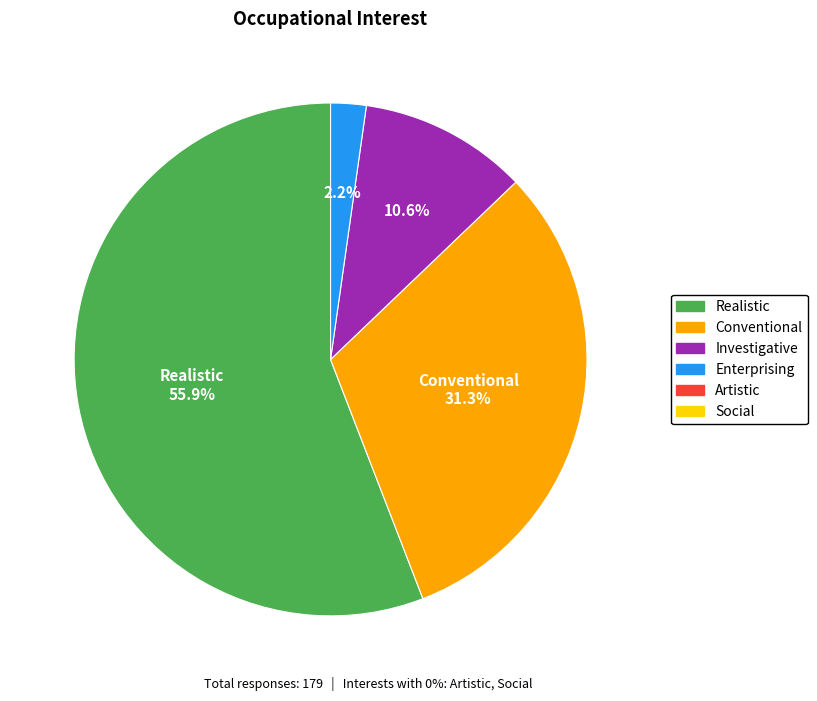

Is there any slice that represents more than half of the pie?

Yes